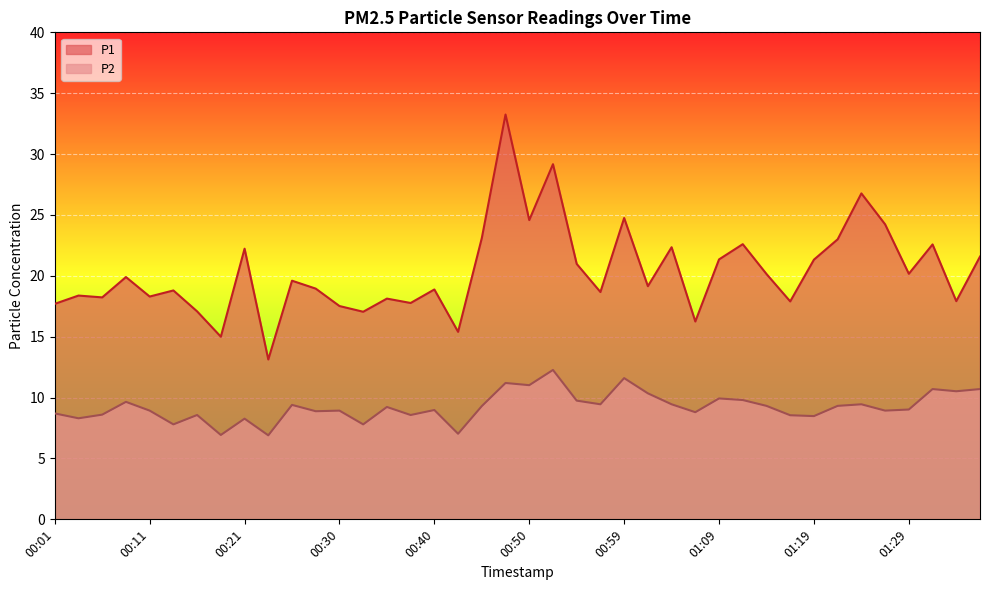

Between 00:42 and 00:47, which series saw the biggest shift?

P1